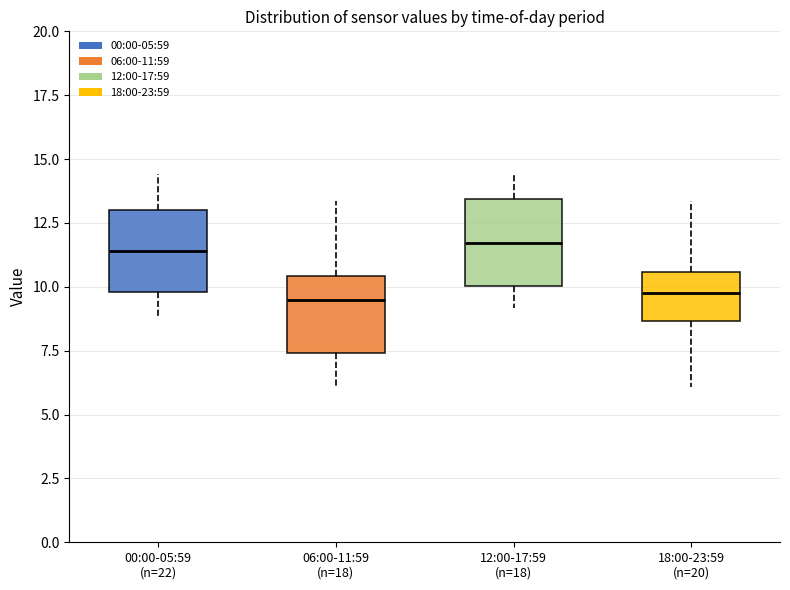

Reading left to right, transcribe this box plot: for each box, give where its median line is, the range the box spans, and where its two whiskers end, as read against the y-axis. The values are not printed on the chart, so give them approximately, as read against the axis.

00:00-05:59 (n=22): median 11.5, box 10.0 to 13.0, whiskers 9.0 to 14.5
06:00-11:59 (n=18): median 9.5, box 7.5 to 10.5, whiskers 6.0 to 13.5
12:00-17:59 (n=18): median 11.5, box 10.0 to 13.5, whiskers 9.0 to 14.5
18:00-23:59 (n=20): median 10.0, box 8.5 to 10.5, whiskers 6.0 to 13.5